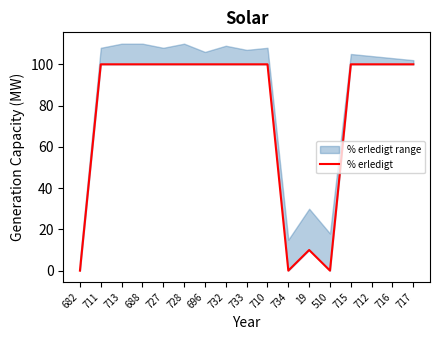

True or false: the data shows 100 at 717.

True